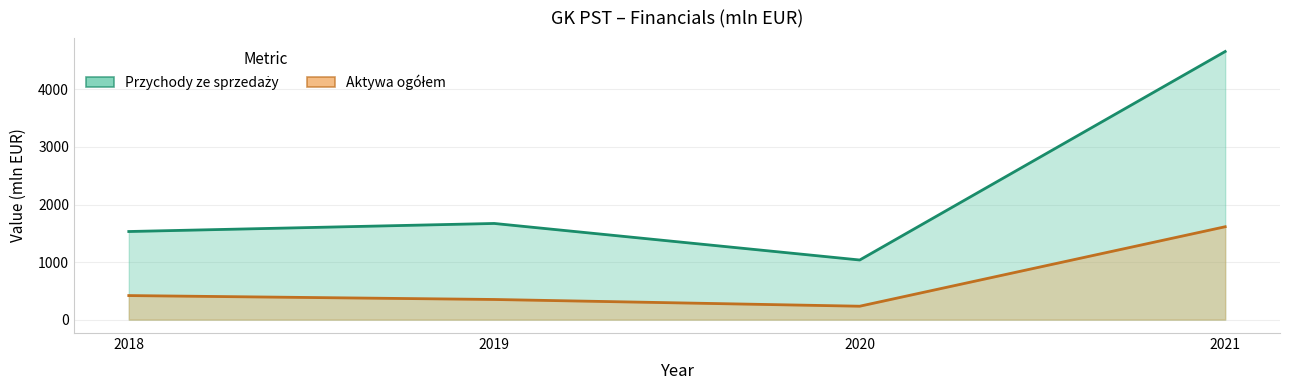

Reading left to right, extract all data points from this chart.

Przychody ze sprzedaży: 2018=1531	2019=1671	2020=1036	2021=4659
Aktywa ogółem: 2018=418	2019=350	2020=233	2021=1614